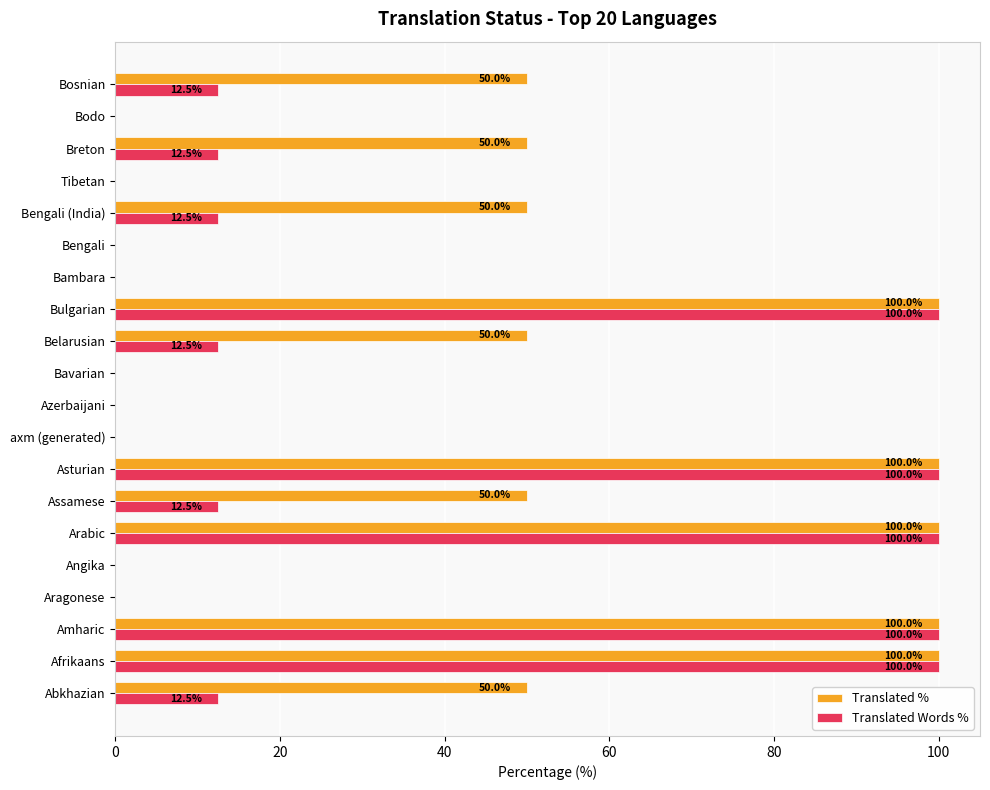

Is the value of Translated Words % at Amharic greater than the value of Translated % at Bengali?

Yes